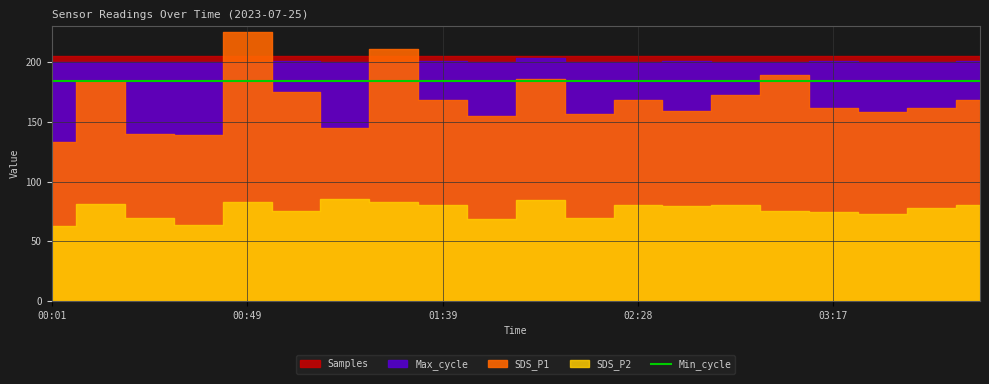

What is the difference between the second highest and minimum values in the Max_cycle series?

91.0